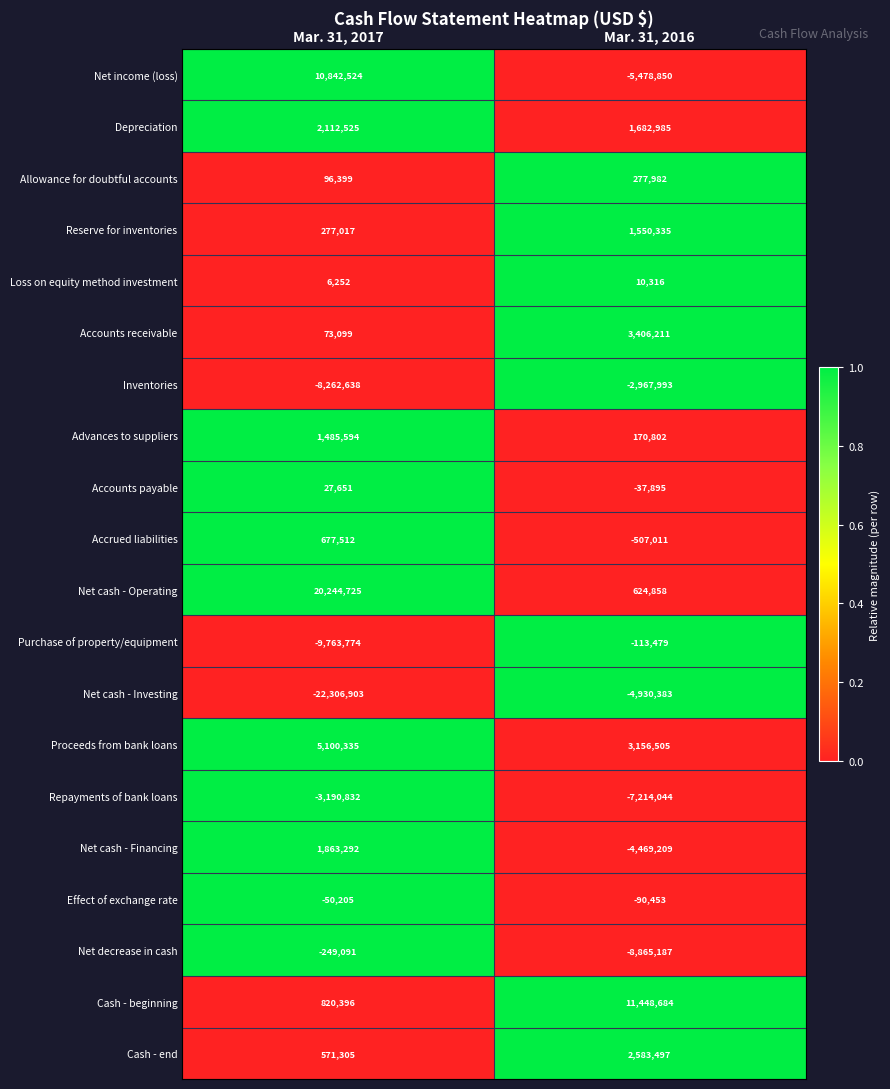

The value of Proceeds from bank loans at Mar. 31, 2017 is 1559508. True or false?

False